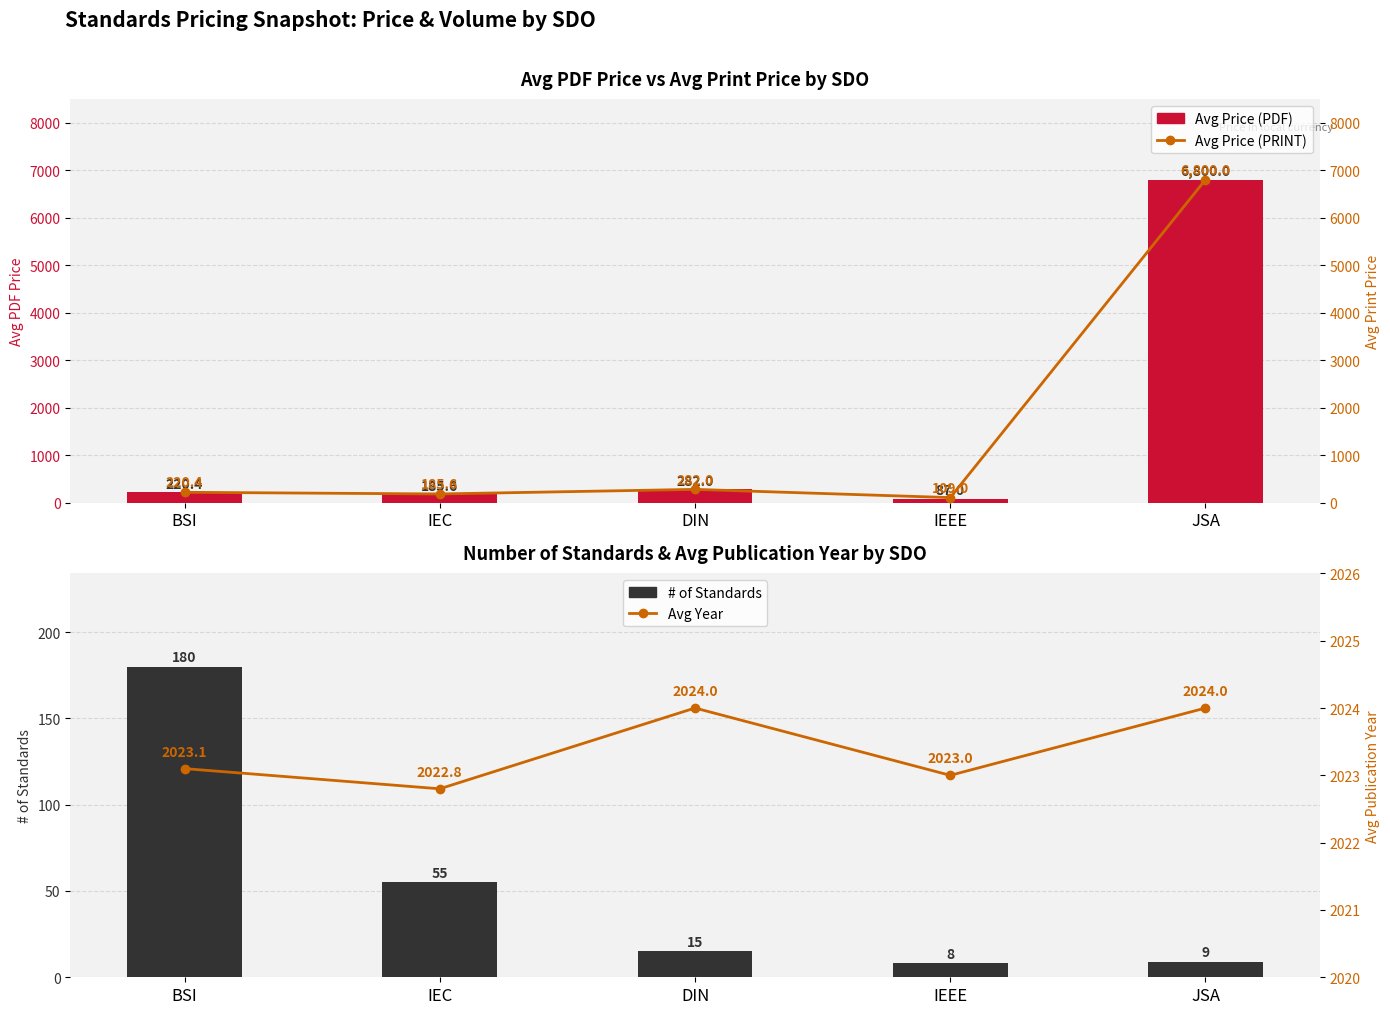

What is the average value of the Avg Year series?

2023.4